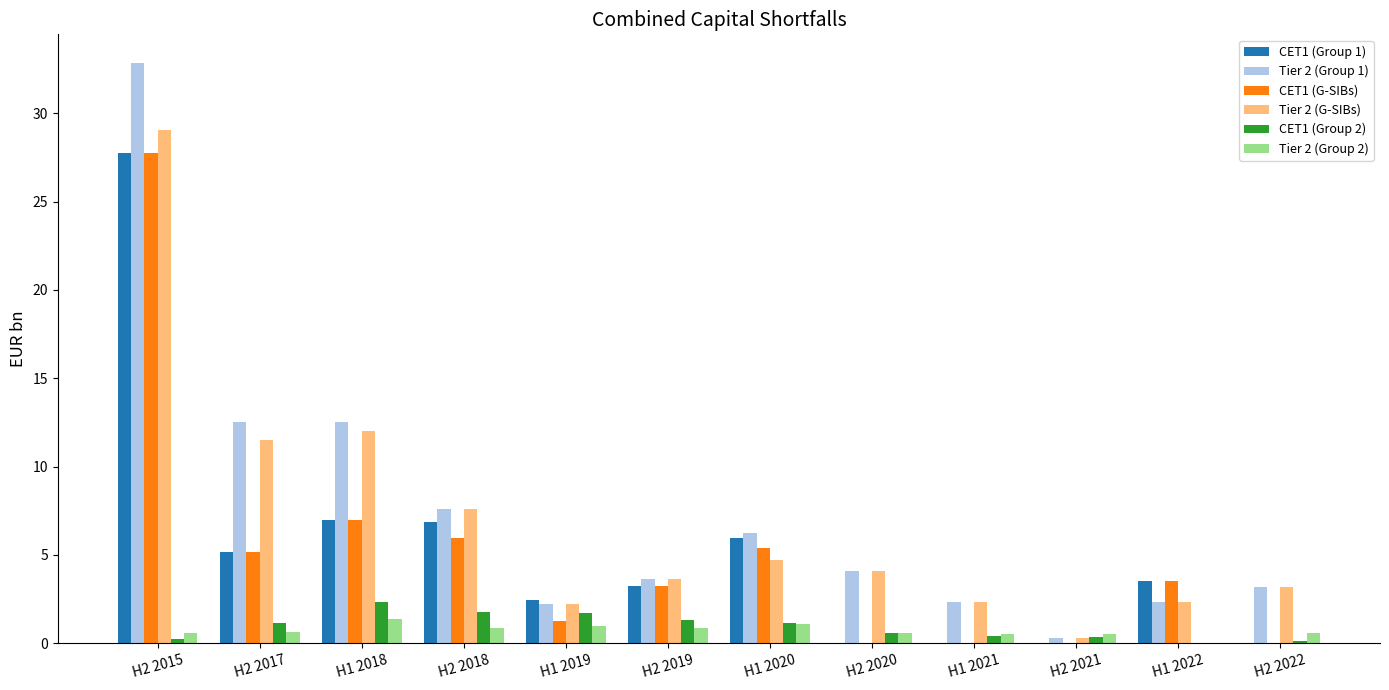

What is the highest value of the Tier 2 (G-SIBs) series?

29.0